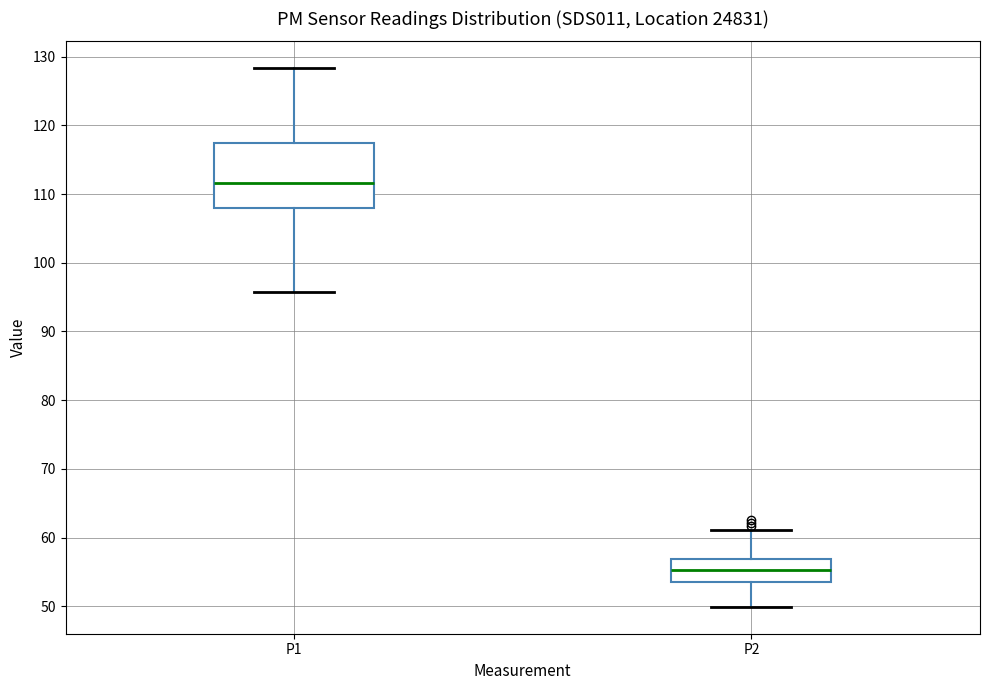

Which box's median line is the highest?

P1